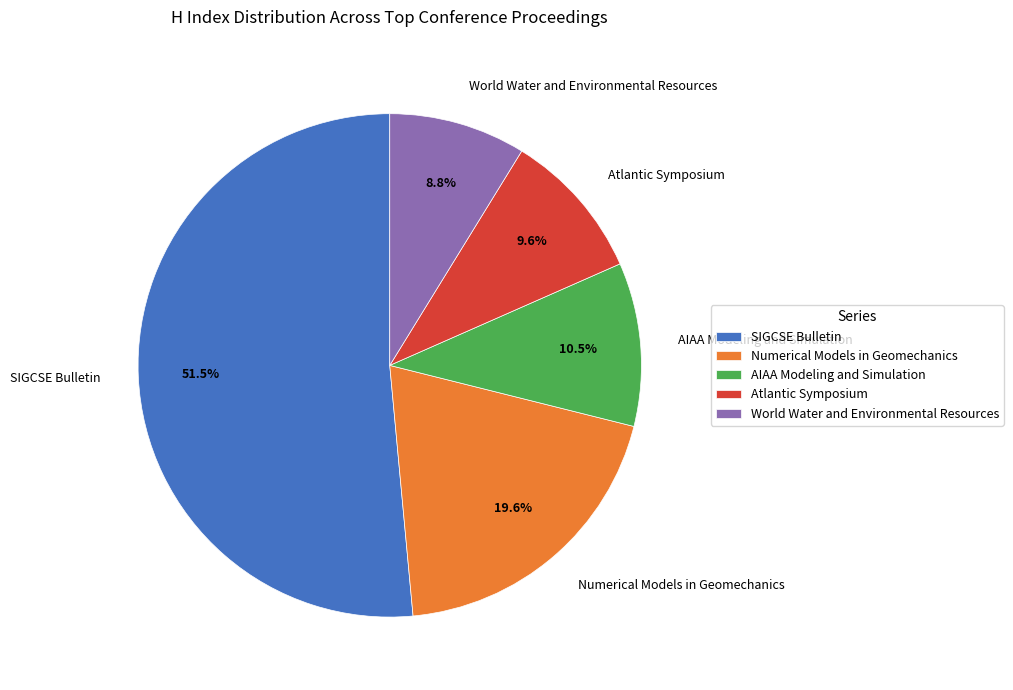

How many segments does this pie chart have?

5